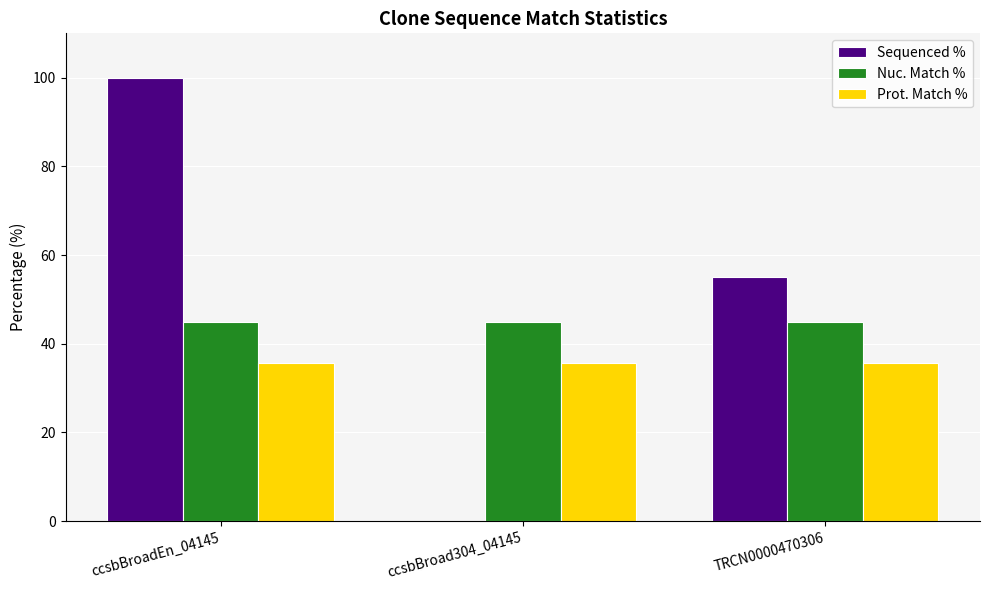

Between ccsbBroadEn_04145 and TRCN0000470306, which series saw the biggest shift?

Sequenced %